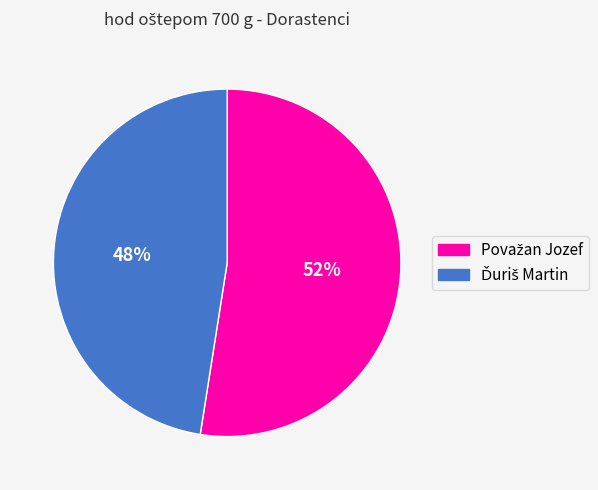

To the nearest percent, what is the average slice percentage?

50%